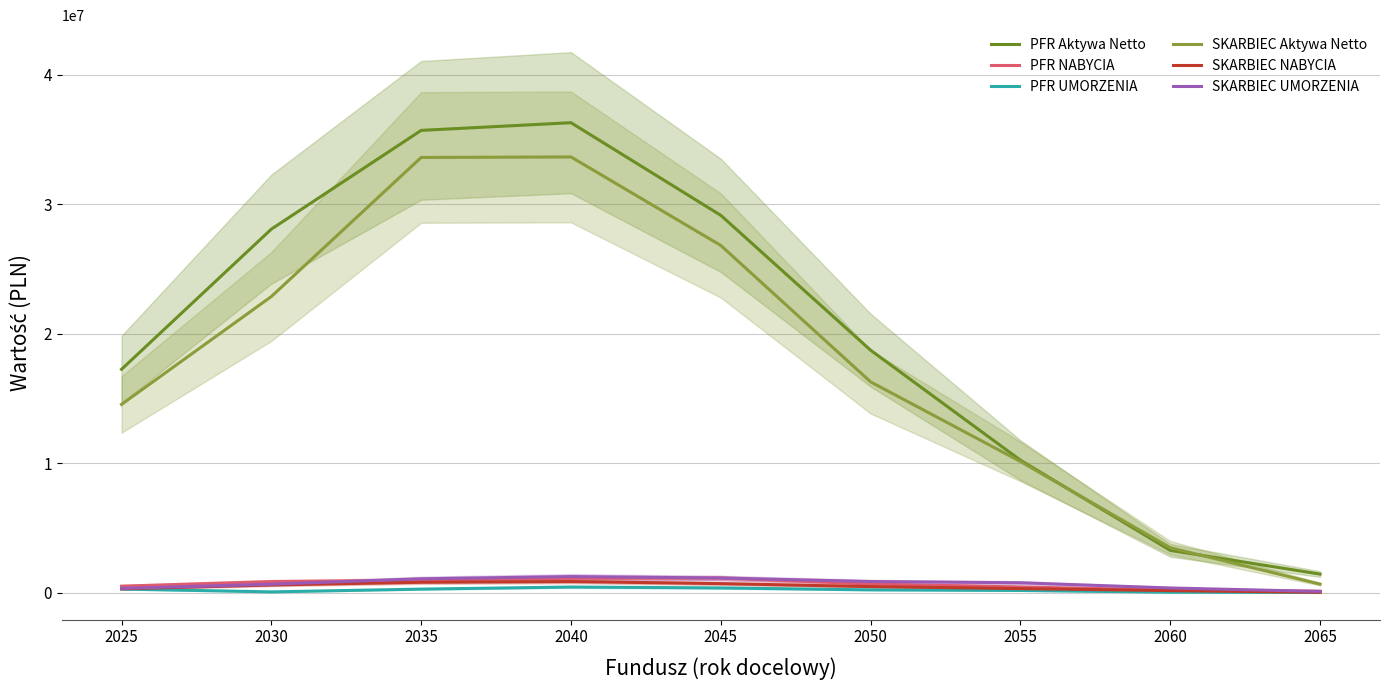

Which category has the highest value in the PFR UMORZENIA series?

2040